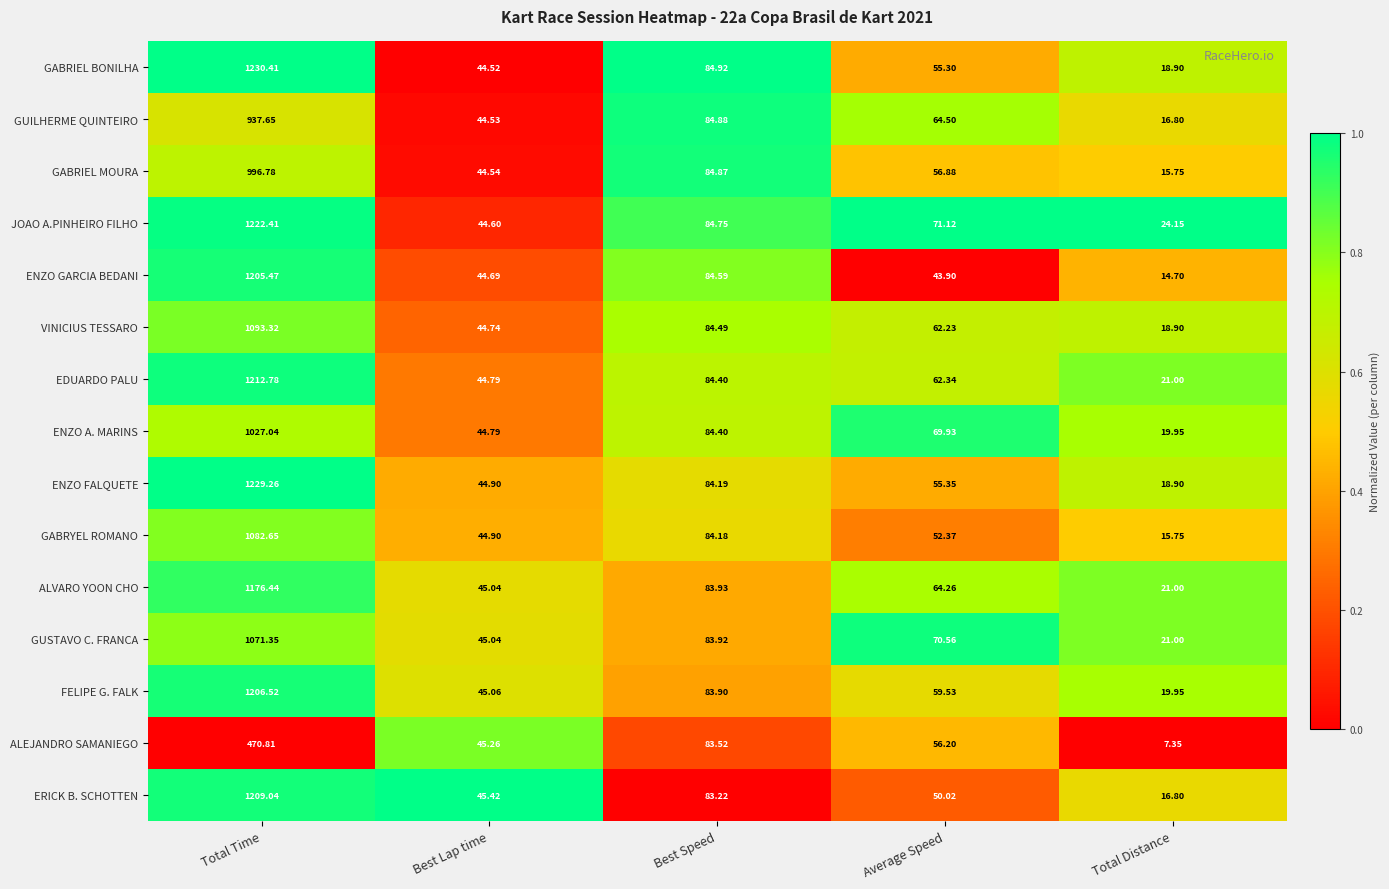

Which series changed the most between Best Speed and Total Distance?

ALEJANDRO SAMANIEGO